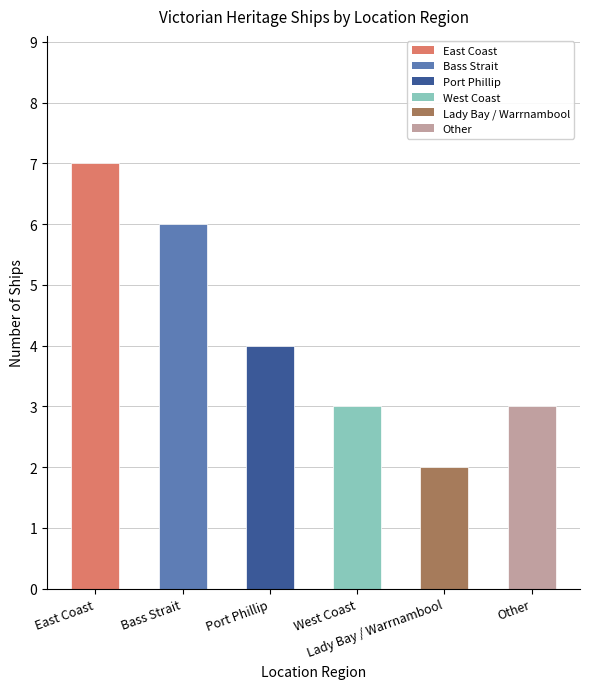

Reading left to right, transcribe all the data shown in this chart.

7	6	4	3	2	3